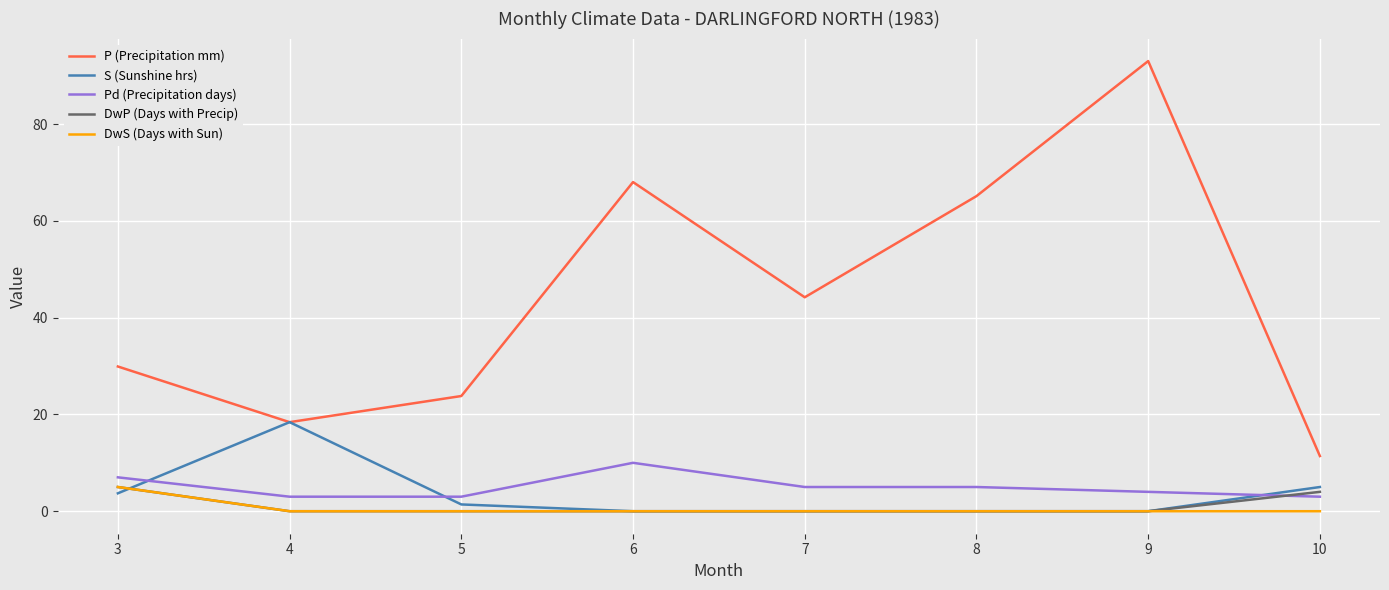

True or false: Pd (Precipitation days) and P (Precipitation mm) intersect in this chart.

False